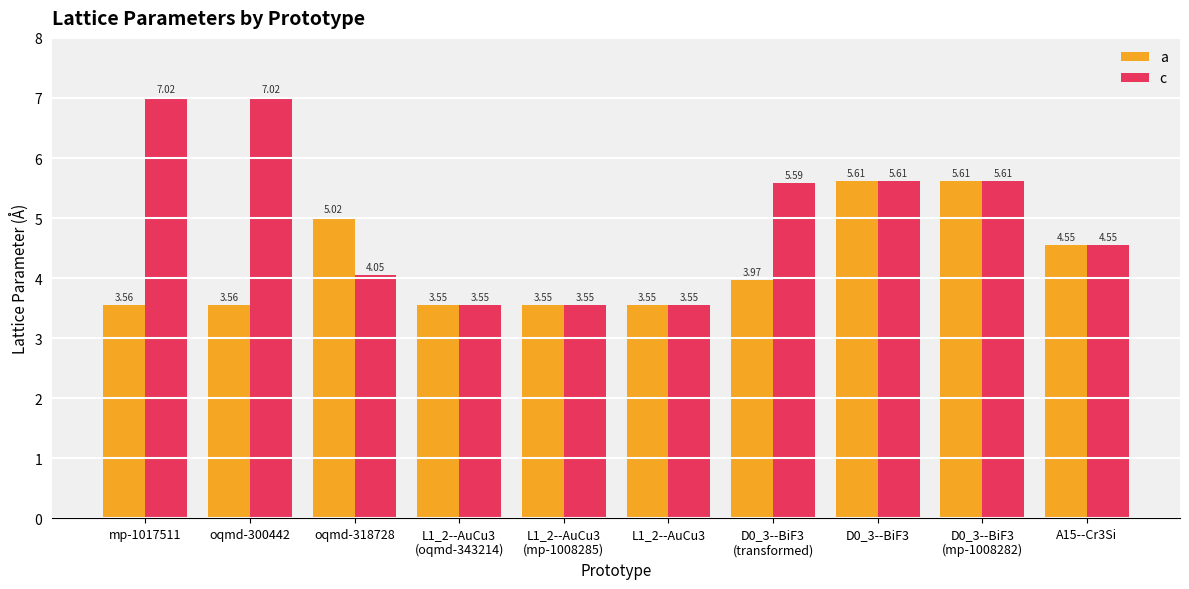

What is the sum of all c values?

50.1